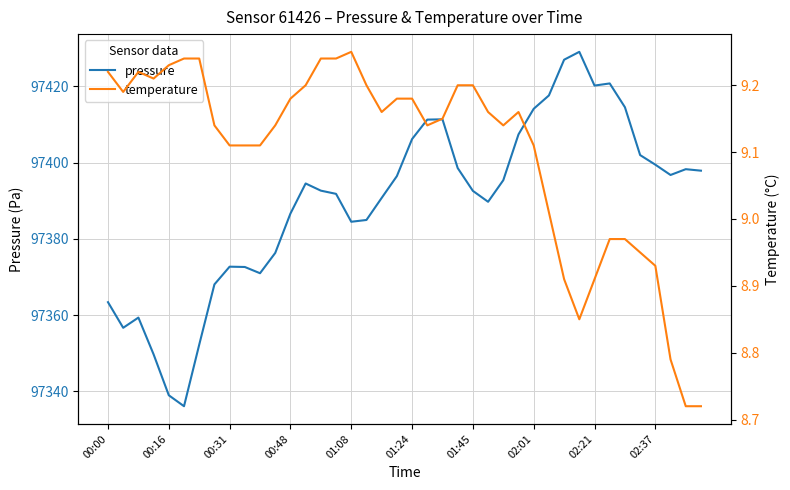

What is the highest value of the pressure series?

97429.1